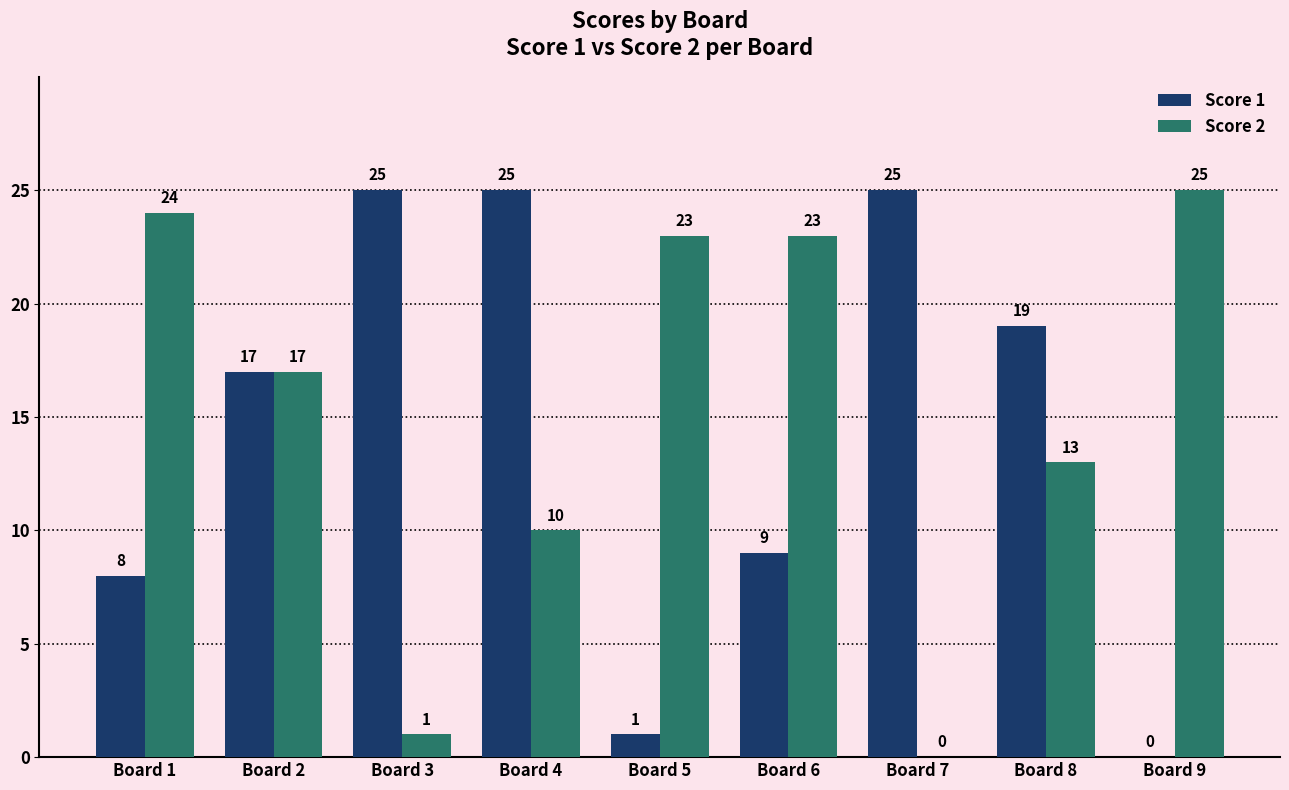

What is the greatest value displayed?

25